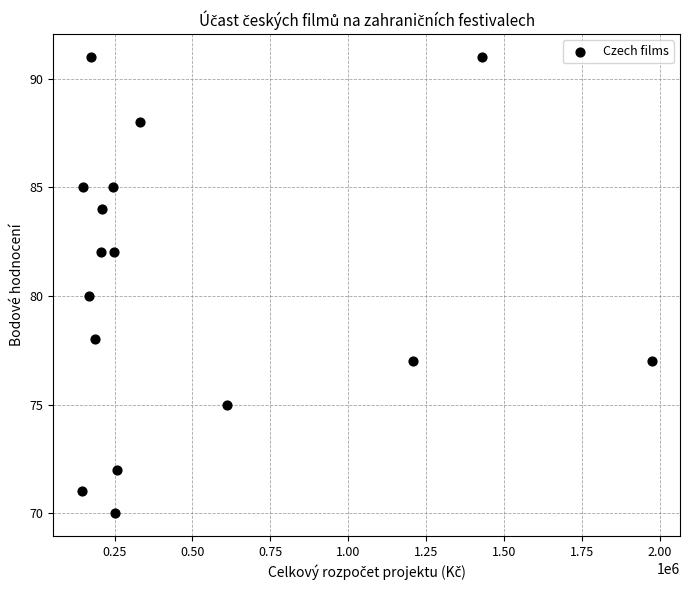

What is the range of Y values (max minus min)?

21